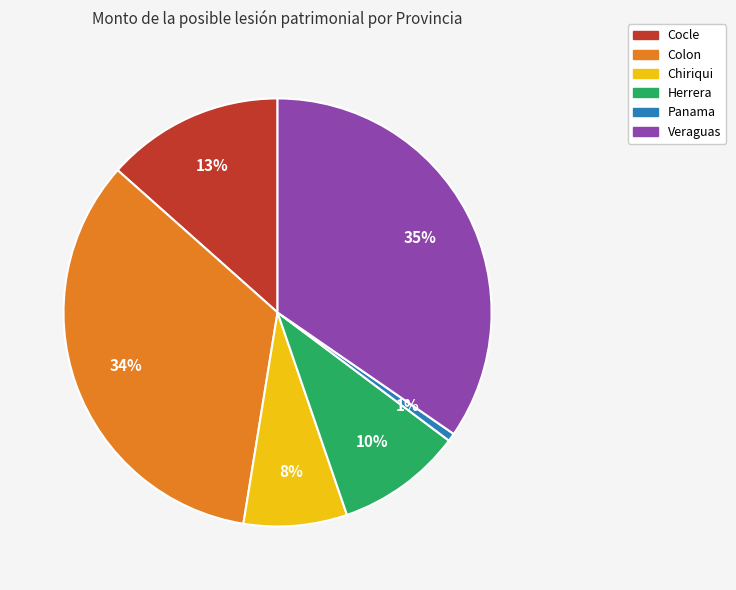

How many segments does this pie chart have?

6